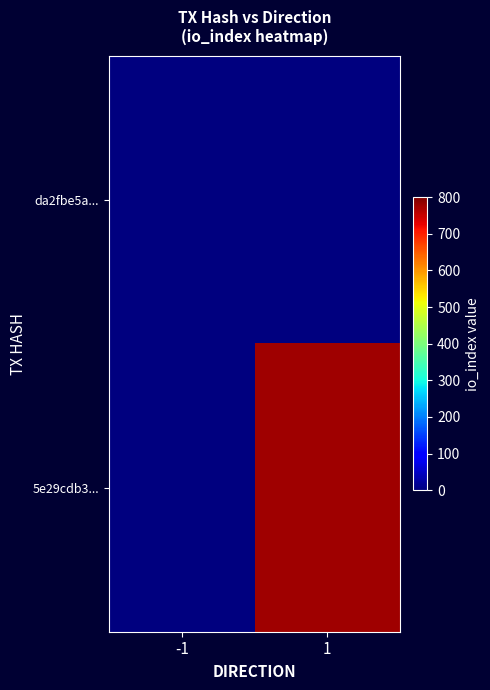

Which series has the largest total across all categories?

5e29cdb3...